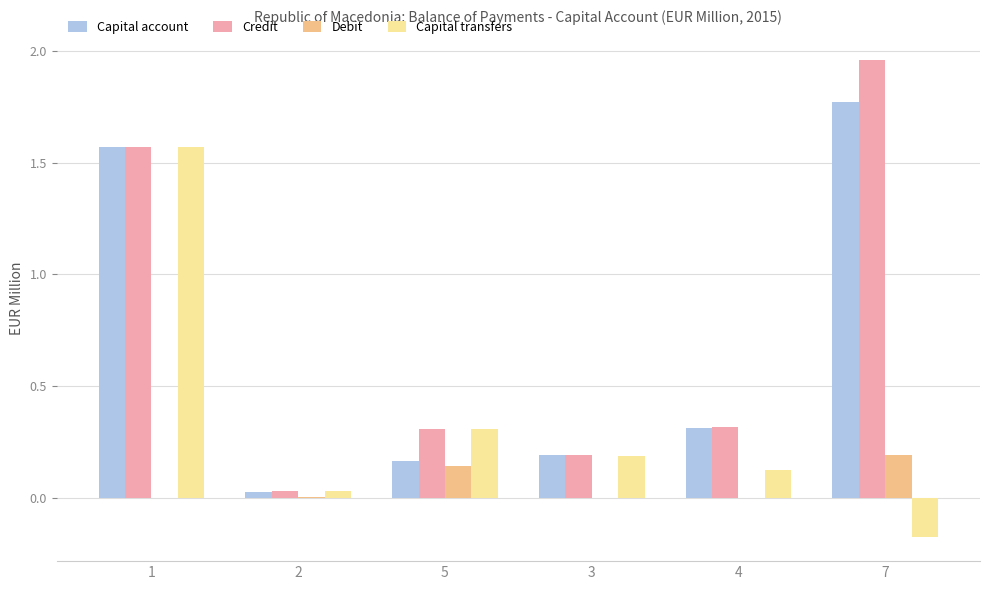

At which label does Capital transfers reach its peak?

1